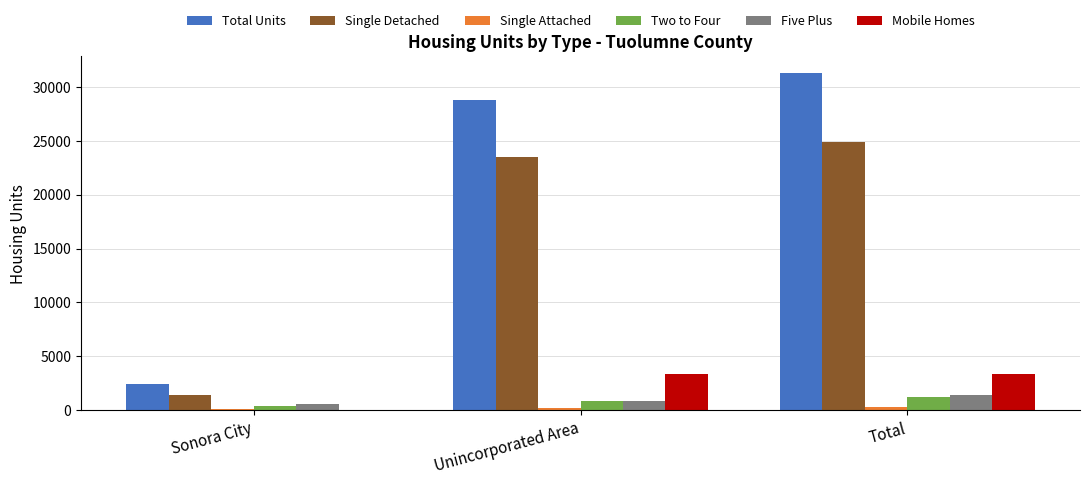

At which label is Single Detached closest to 13162?

Unincorporated Area